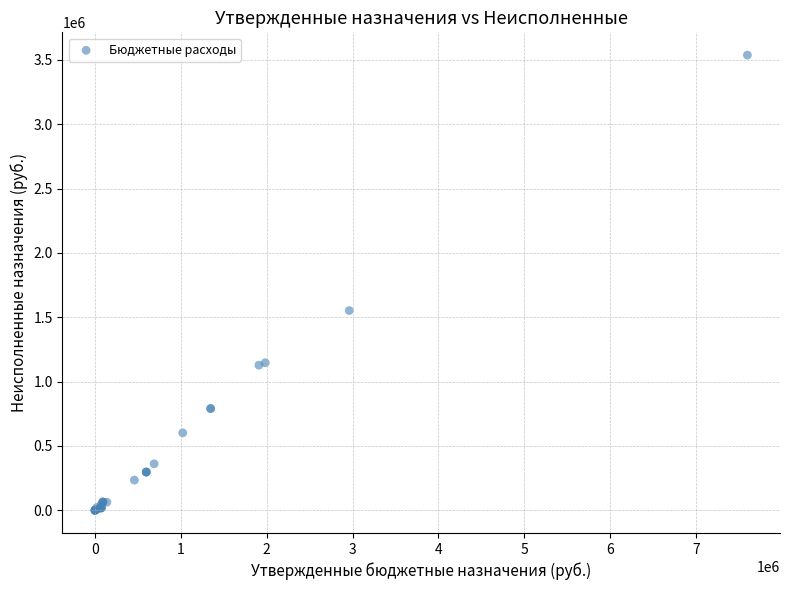

What Y value in the scatter plot is closest to 1768818?

1551995.2